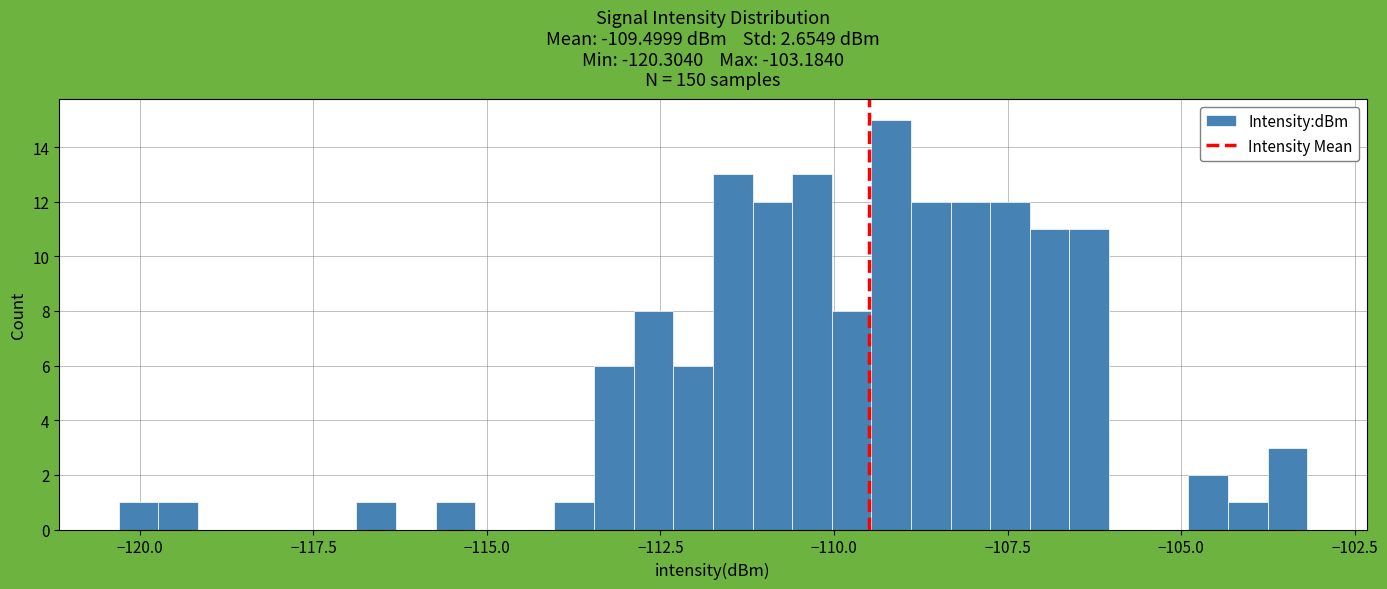

Around what value on the x-axis is the tallest bar? Give the approximate position of its centre, as read against the axis.

-109.0